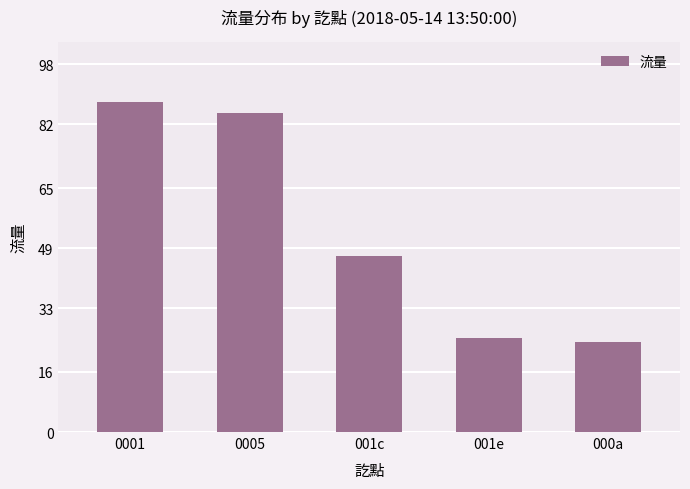

Reading left to right, extract all data points from this chart.

0001=88	0005=85	001c=47	001e=25	000a=24